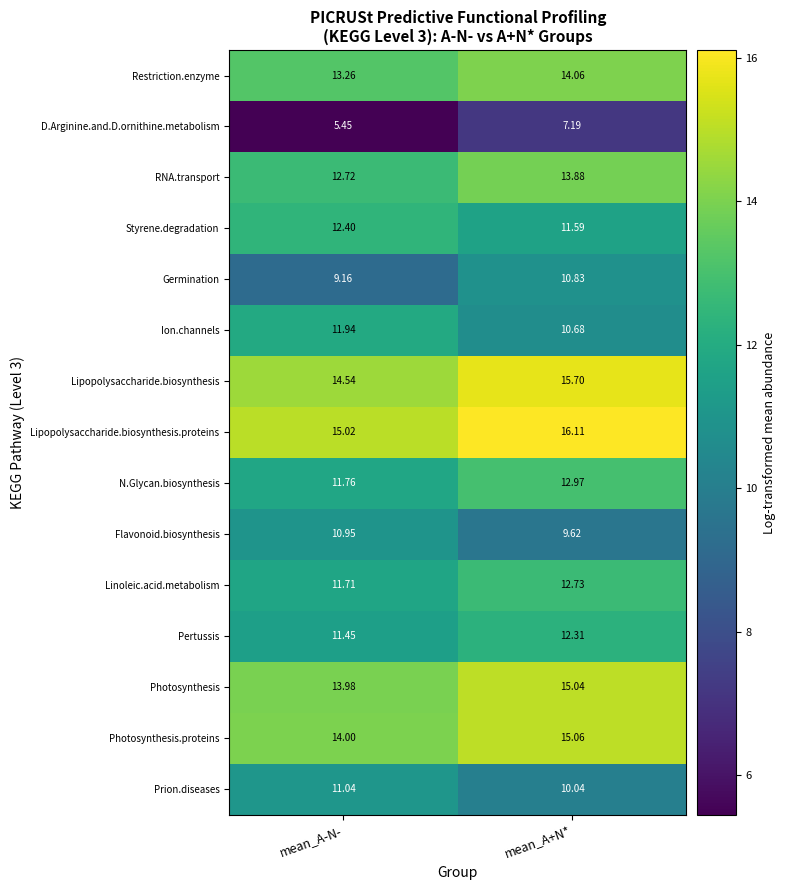

Which category has the highest value across all series?

mean_A+N*